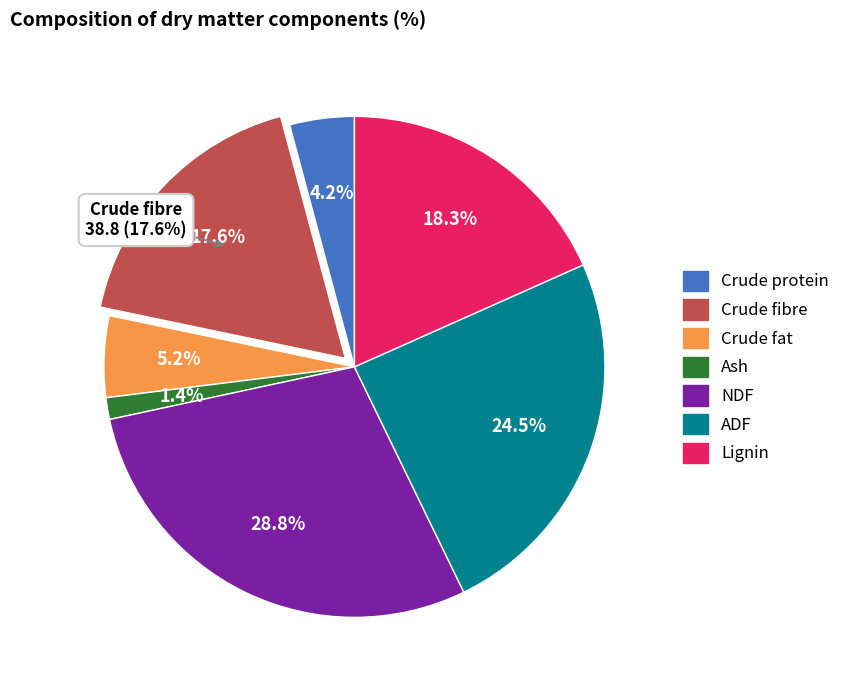

Combined, do Crude fibre and NDF account for over 50%?

No